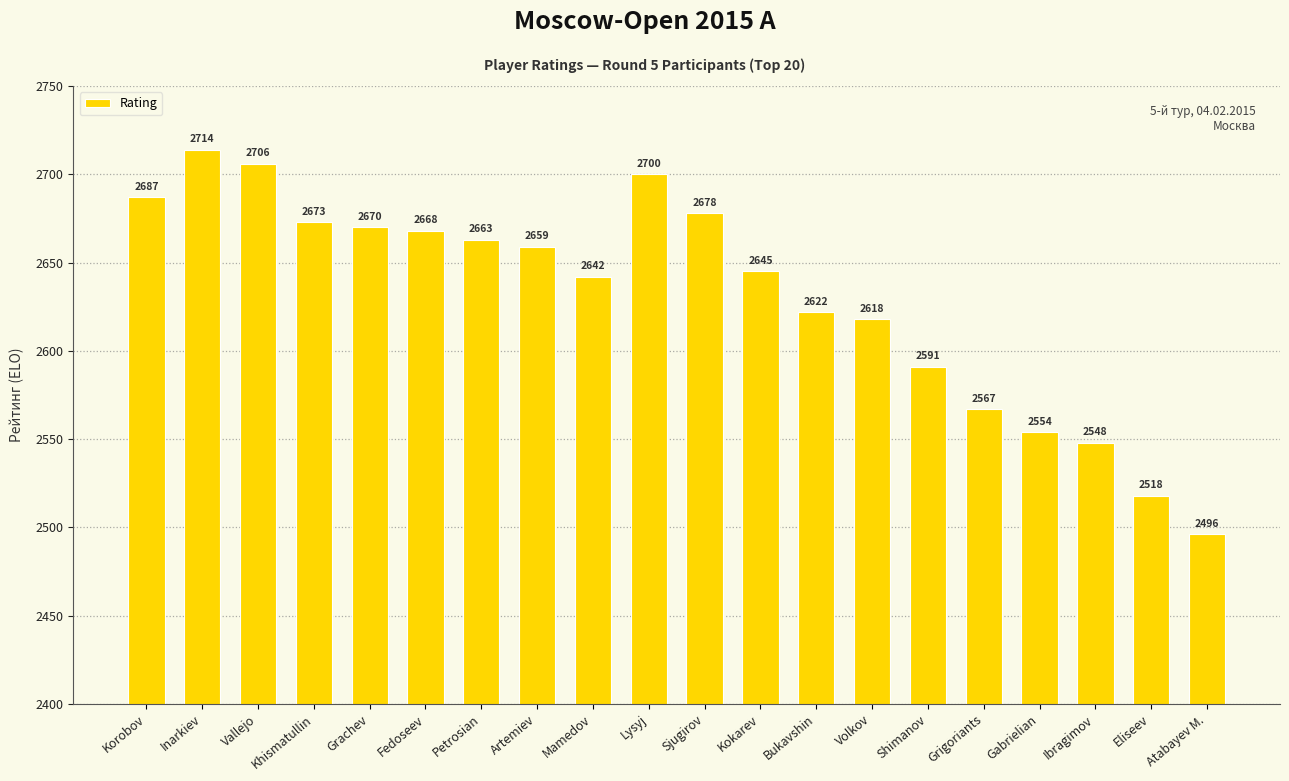

What is the value of the 11th bar from the left?

2678